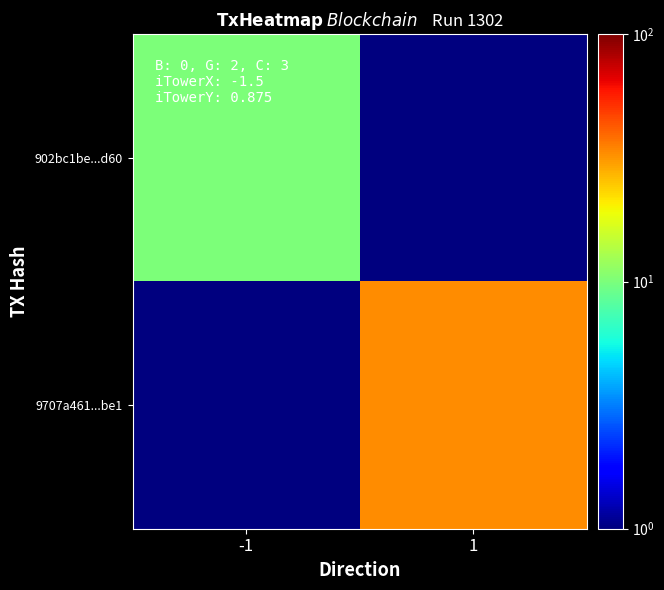

How many data points does each series have?

2